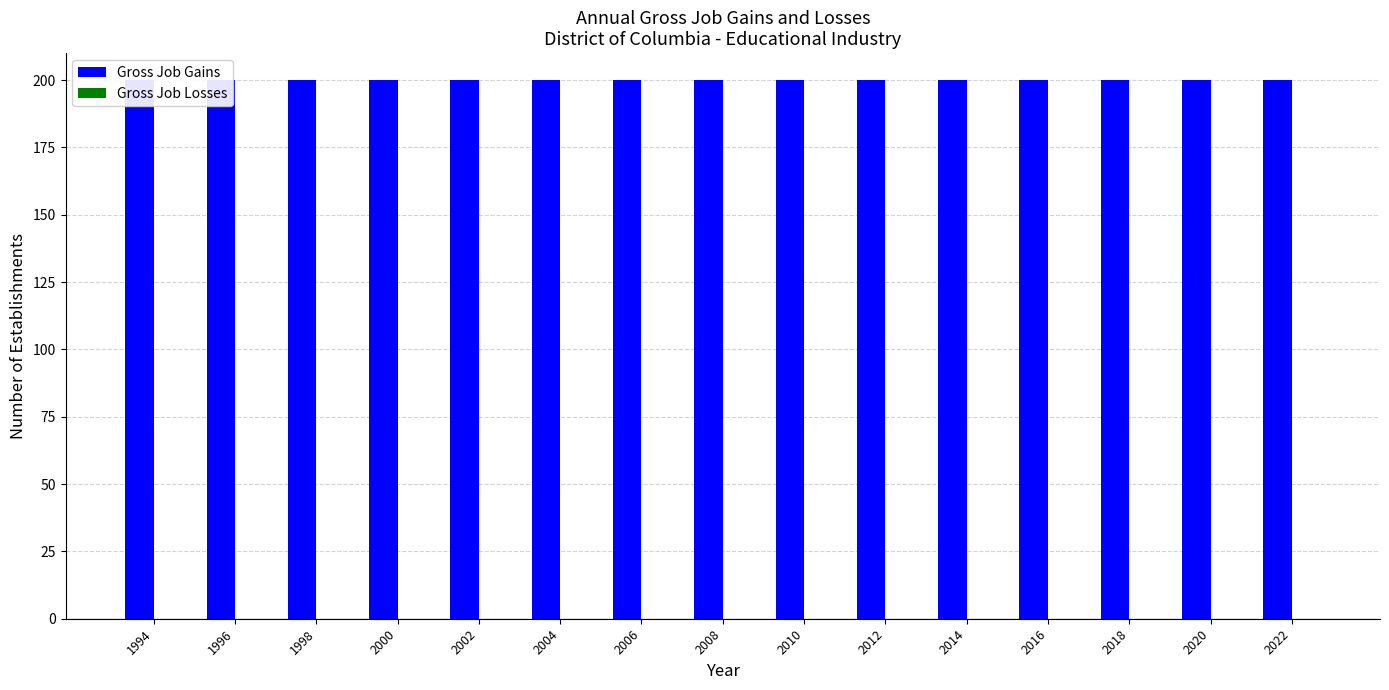

Reading left to right, list all the values displayed in this chart.

Gross Job Gains: 1994=200	1996=200	1998=200	2000=200	2002=200	2004=200	2006=200	2008=200	2010=200	2012=200	2014=200	2016=200	2018=200	2020=200	2022=200
Gross Job Losses: 1994=0	1996=0	1998=0	2000=0	2002=0	2004=0	2006=0	2008=0	2010=0	2012=0	2014=0	2016=0	2018=0	2020=0	2022=0